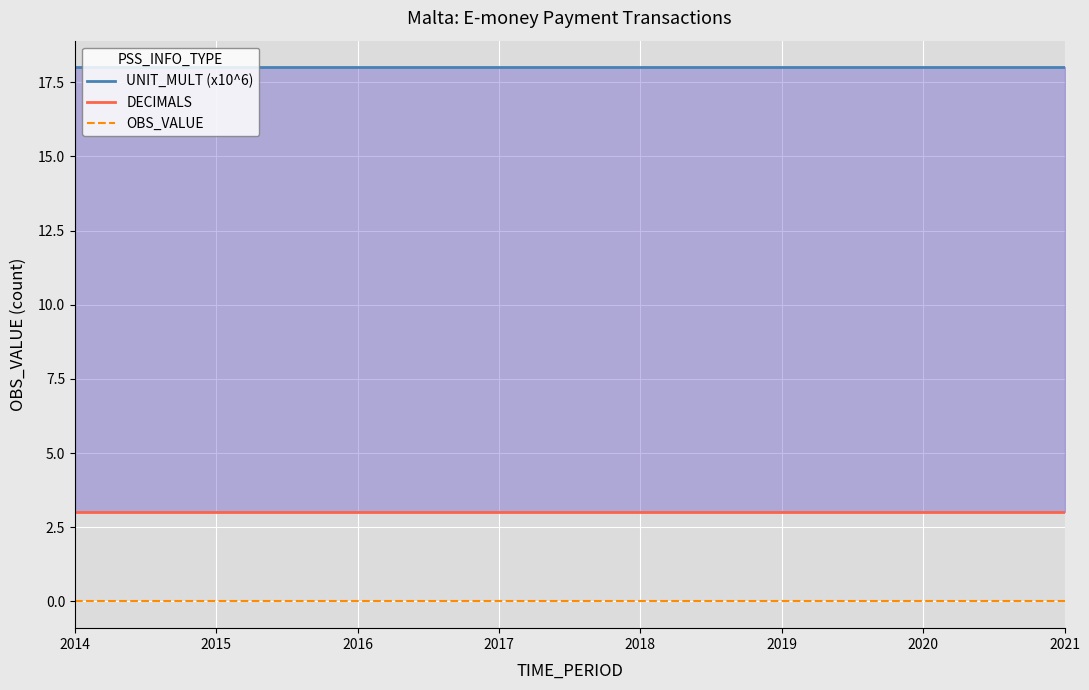

At which category is the sum across all series the highest?

2014